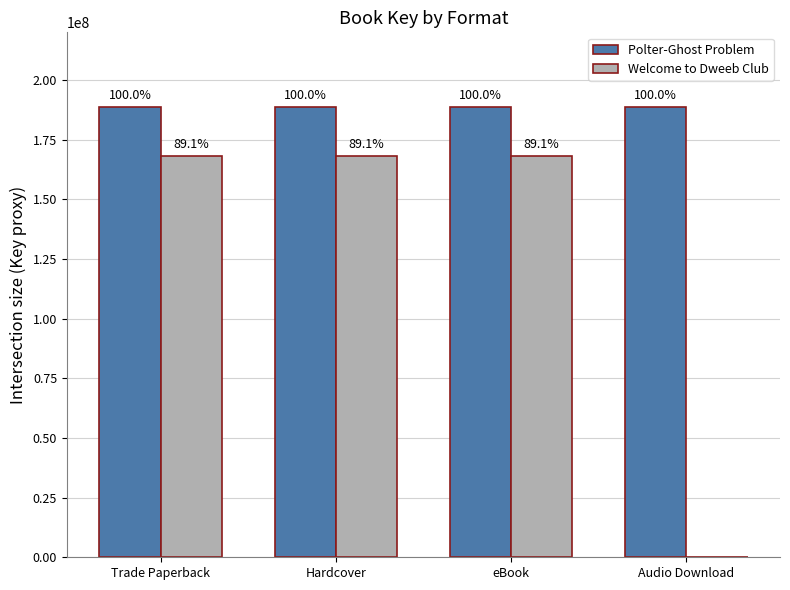

At how many categories does at least one series exceed 172160917?

4